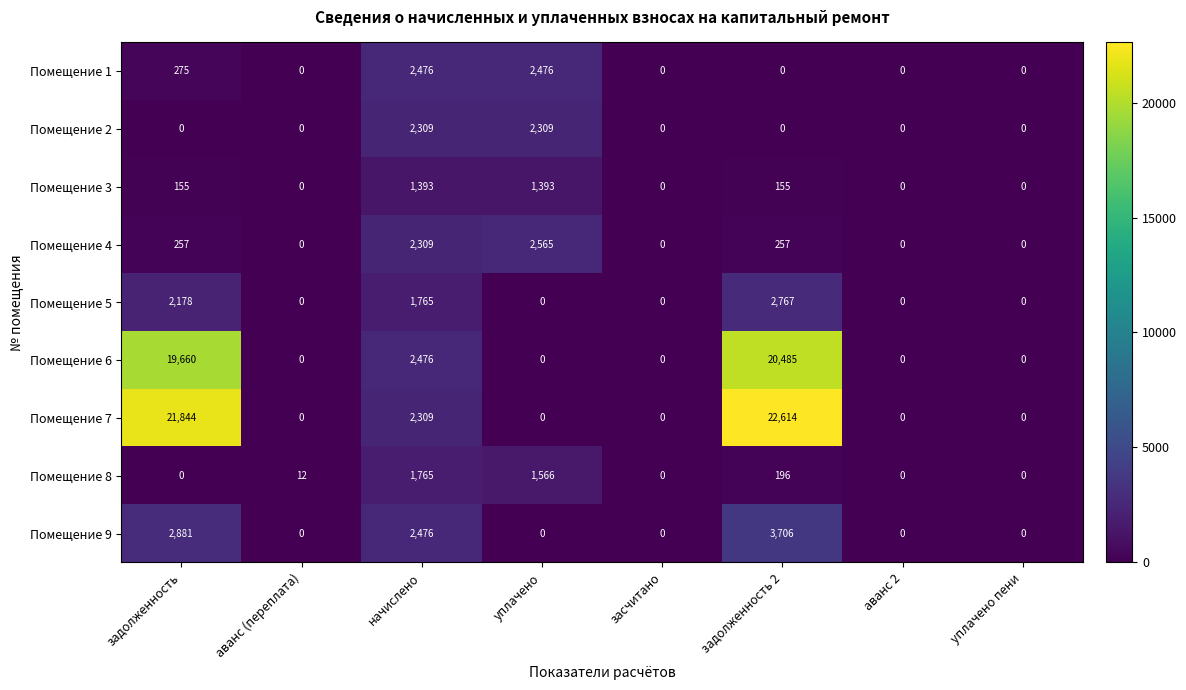

Which series has the widest spread of values?

Помещение 7